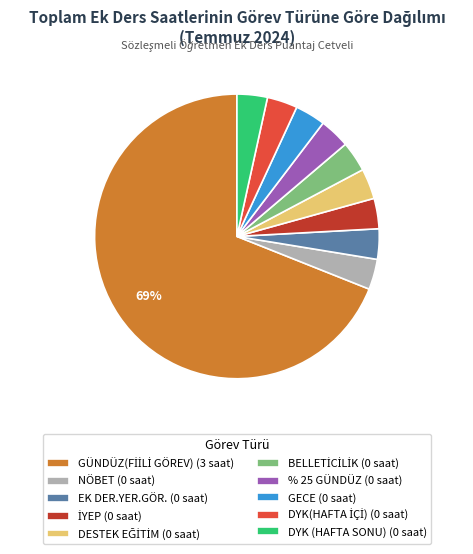

To the nearest percent, what portion does EK DER.YER.GÖR. (0 saat) represent?

3%